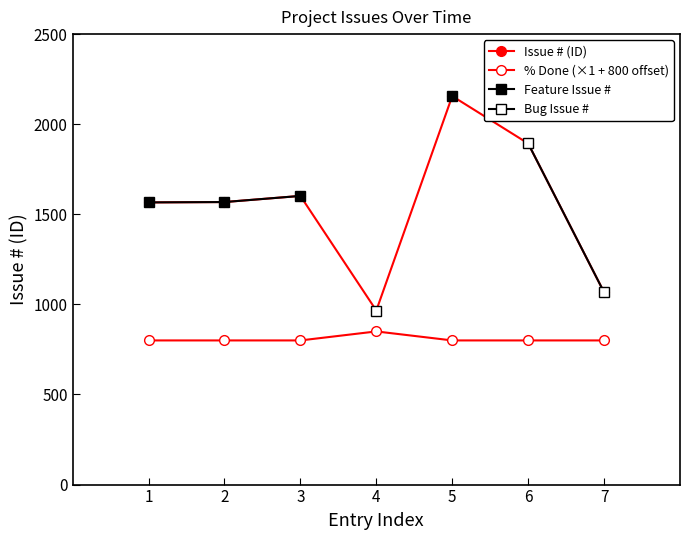

The value of Issue # (ID) at 2 is 1568.0. True or false?

True